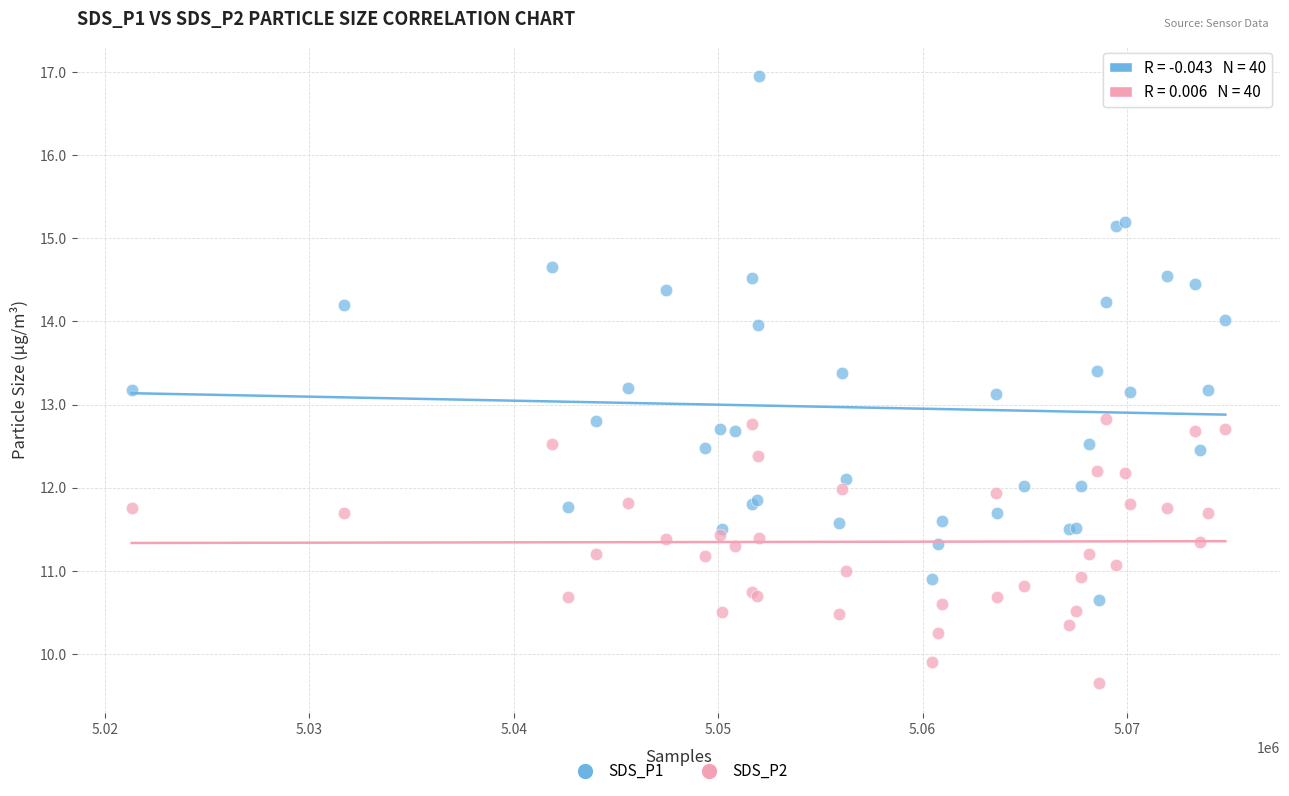

Which series contains the highest Y value?

SDS_P1